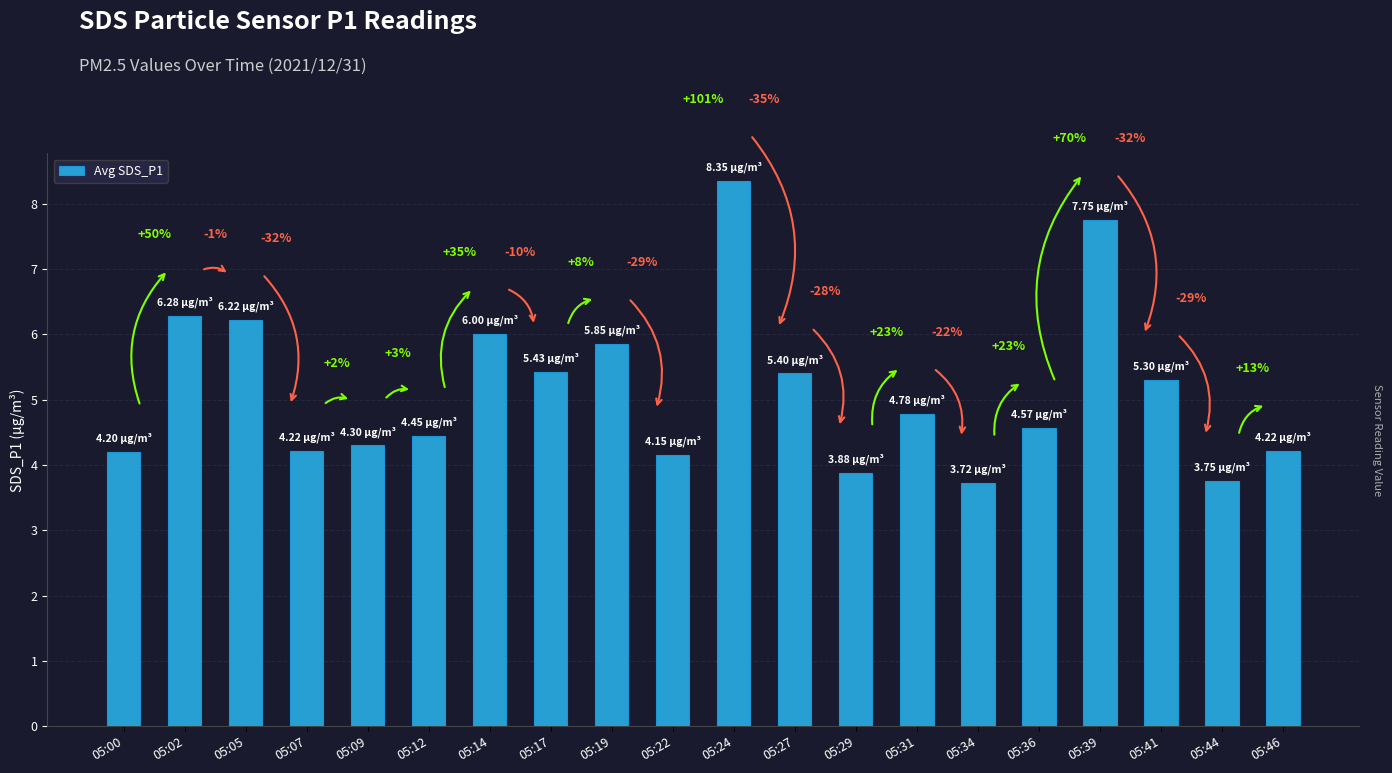

What is the difference between the values at 05:09 and 05:17?

1.1